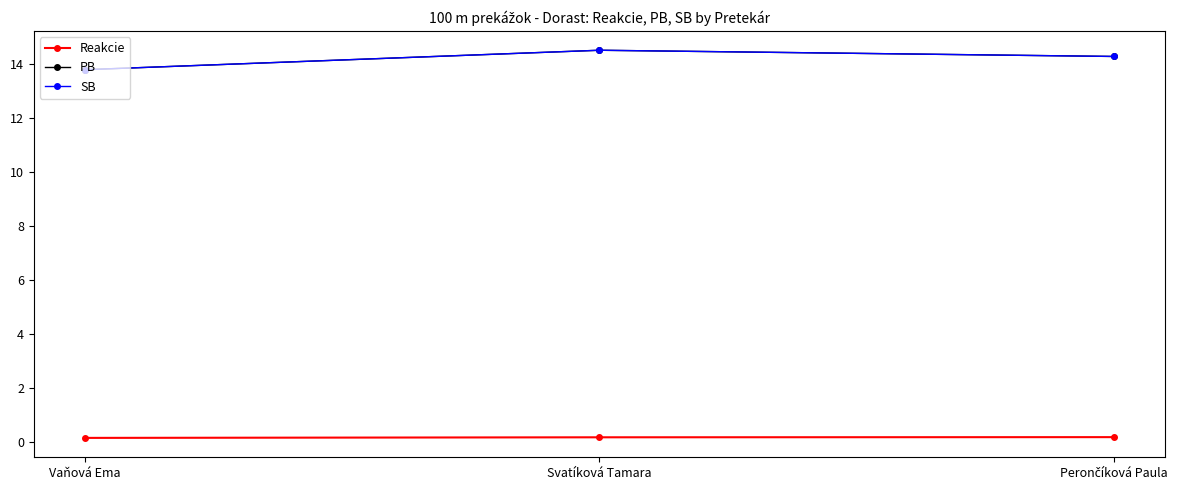

Is this an area chart (filled region under the line)?

No